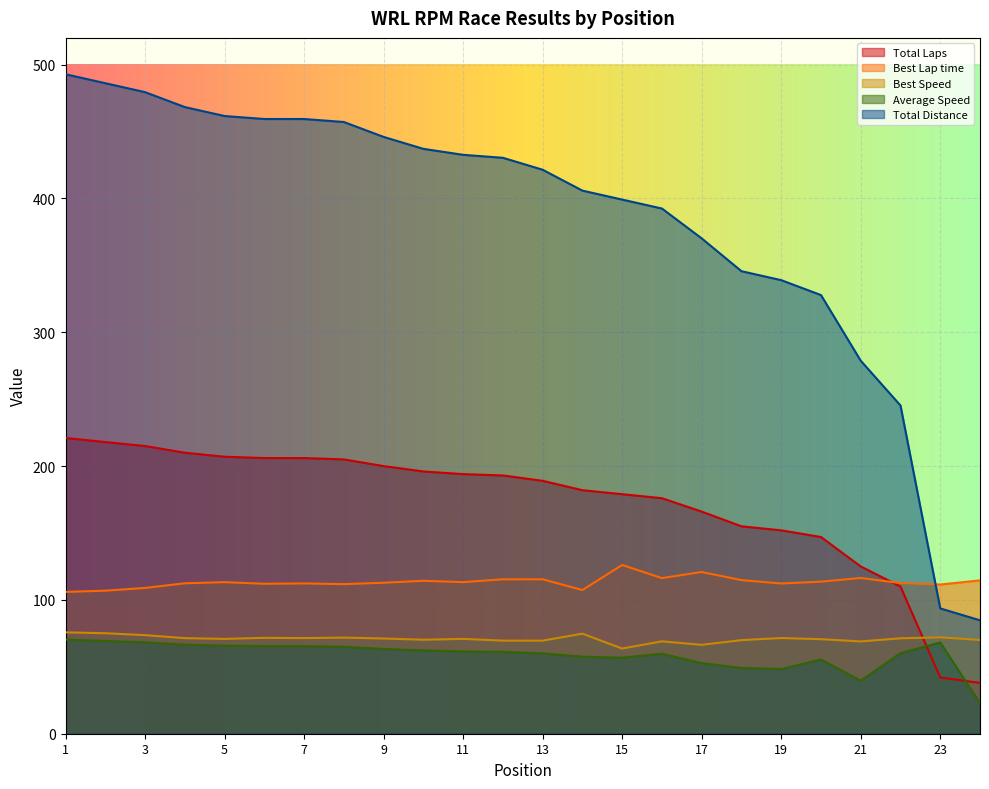

Which series has the largest total across all categories?

Total Distance